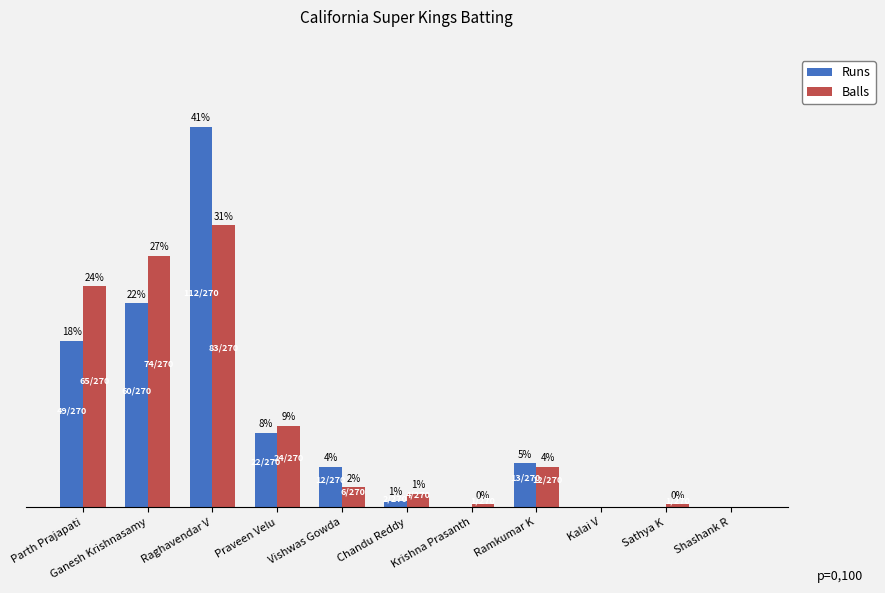

Does the chart contain stacked bars?

No